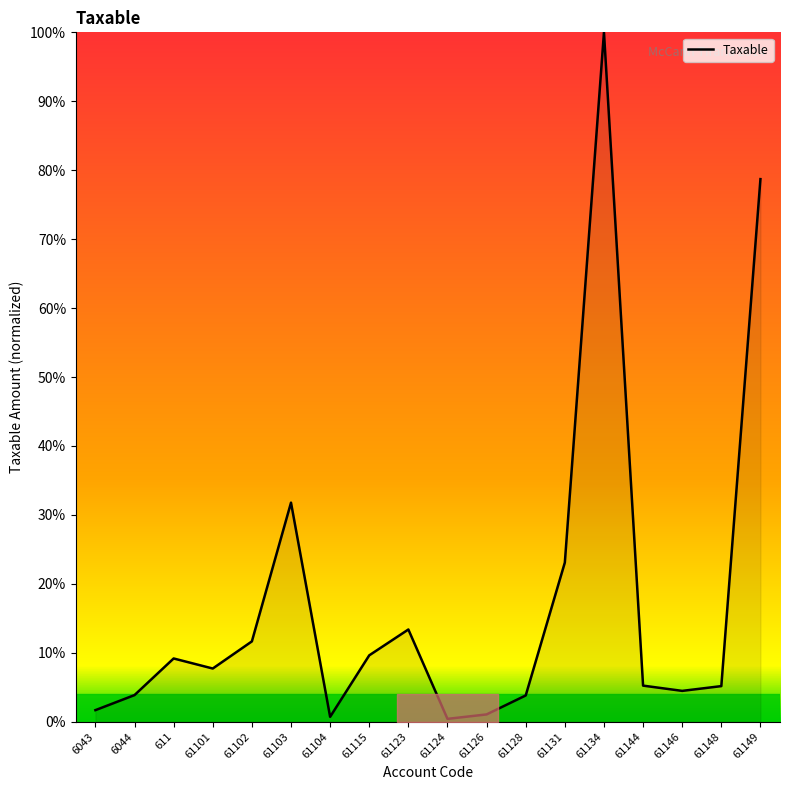

True or false: the data shows 14.3 at 61115.

False